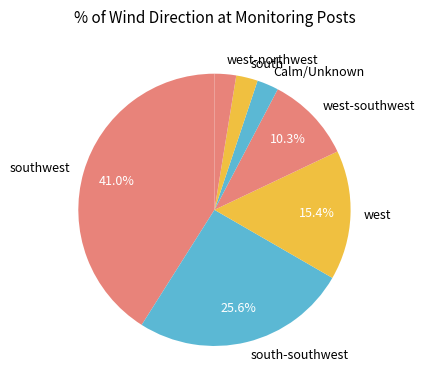

Approximately how many times larger is the value at southwest compared to west-southwest?

4.0